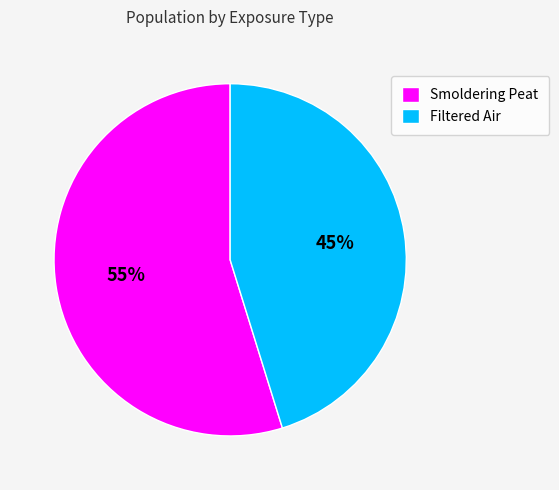

Does Filtered Air represent more than half of the total?

No